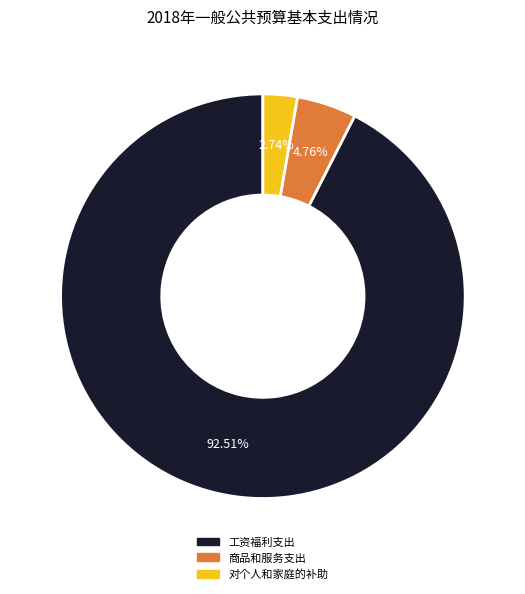

Does any single category account for the majority?

Yes